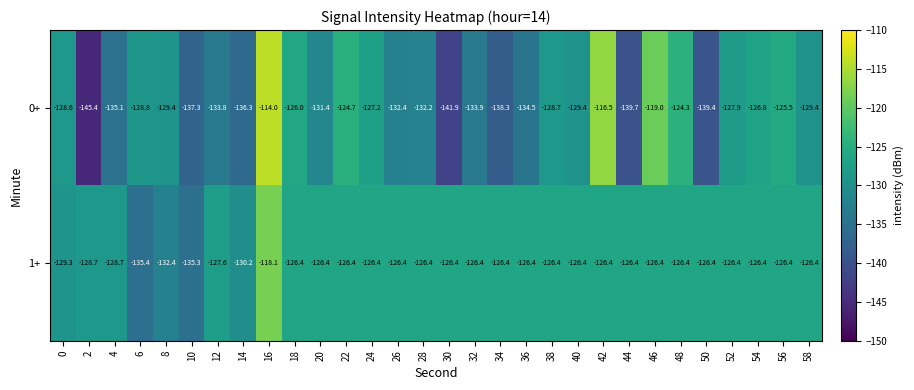

What is the difference between the second highest and second lowest values in the 1+ series?

8.9